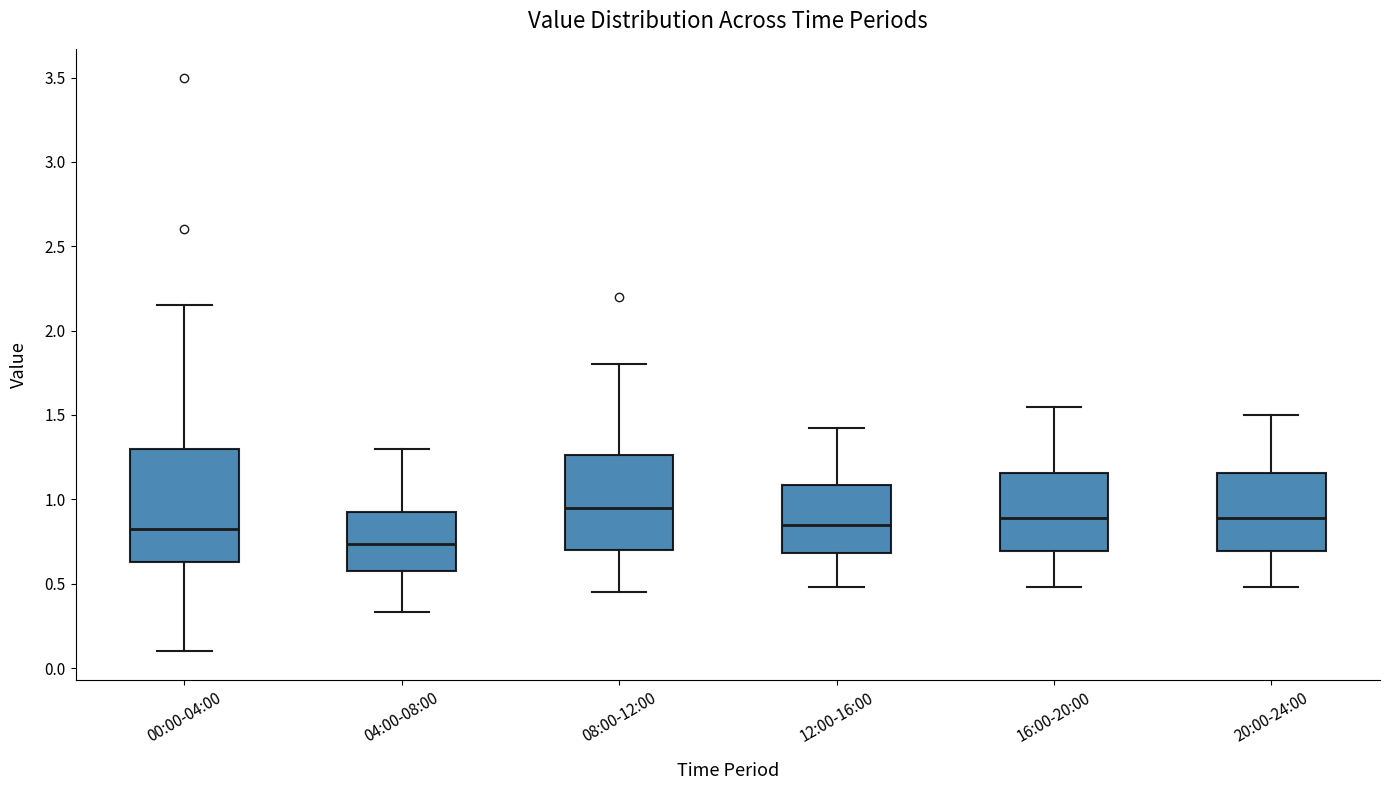

Which box is the tallest, from its lower edge to its upper edge?

00:00-04:00